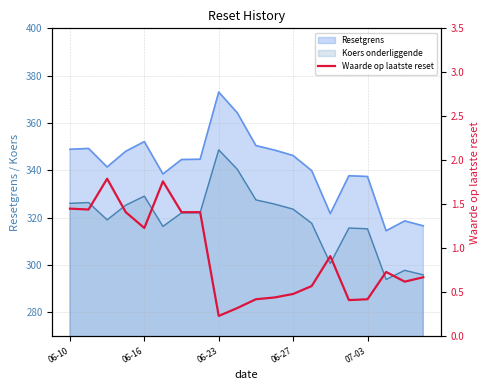

The chart shows a value of 1.0 at 06-27. True or false?

False